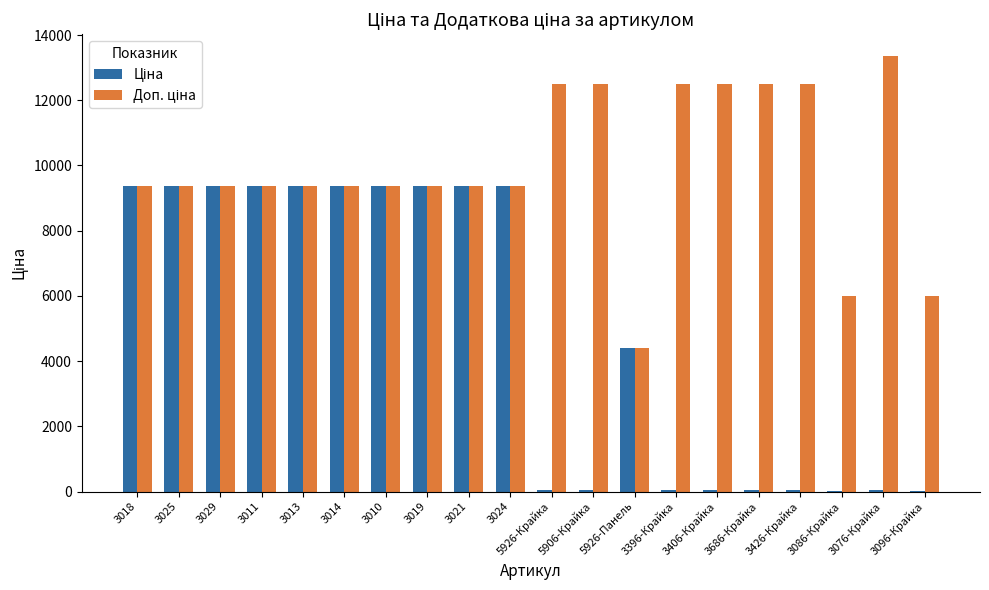

What is the greatest value displayed?

13356.0